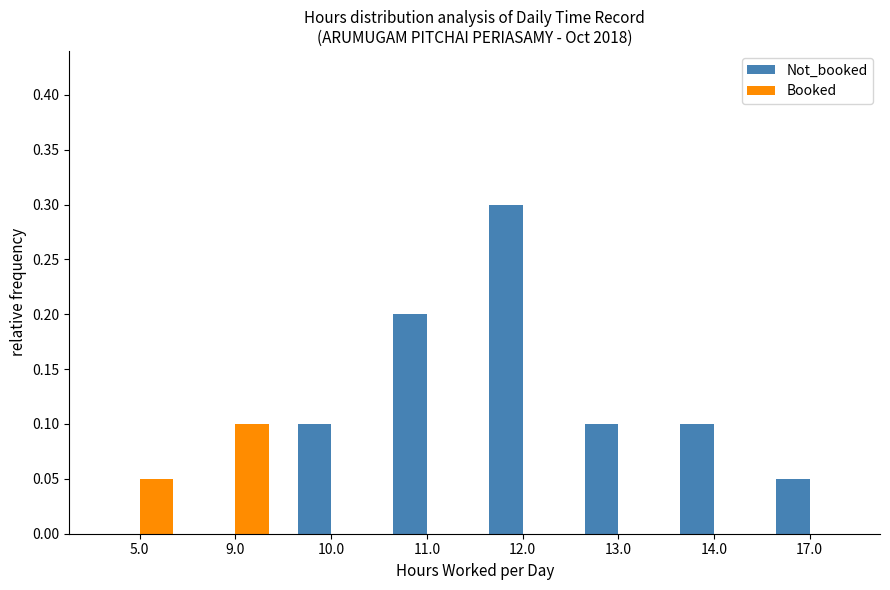

What is the total value across all series at 12.0?

0.3